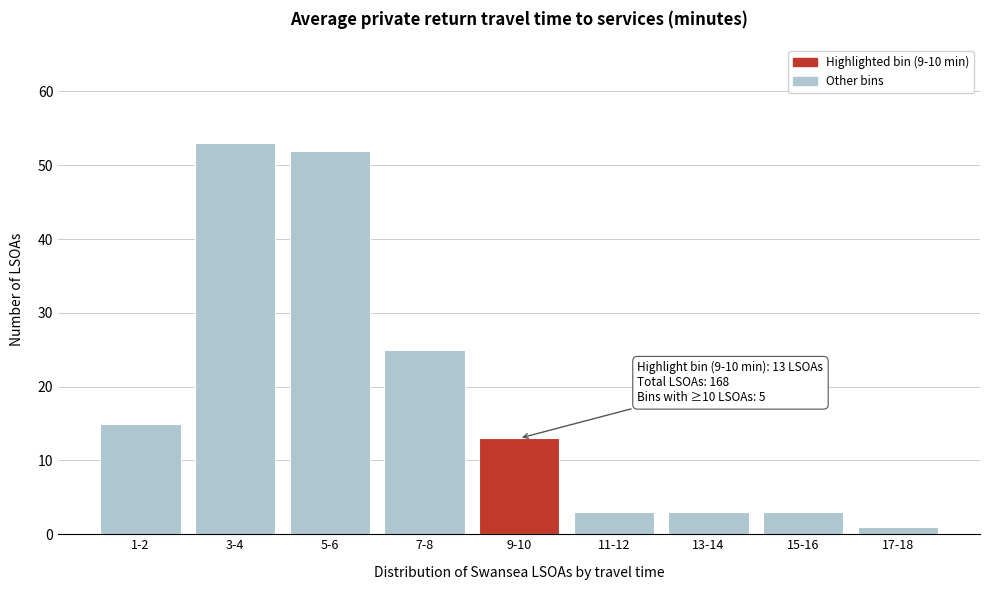

Reading left to right, list all the values displayed in this chart.

1-2=15	3-4=53	5-6=52	7-8=25	9-10=13	11-12=3	13-14=3	15-16=3	17-18=1